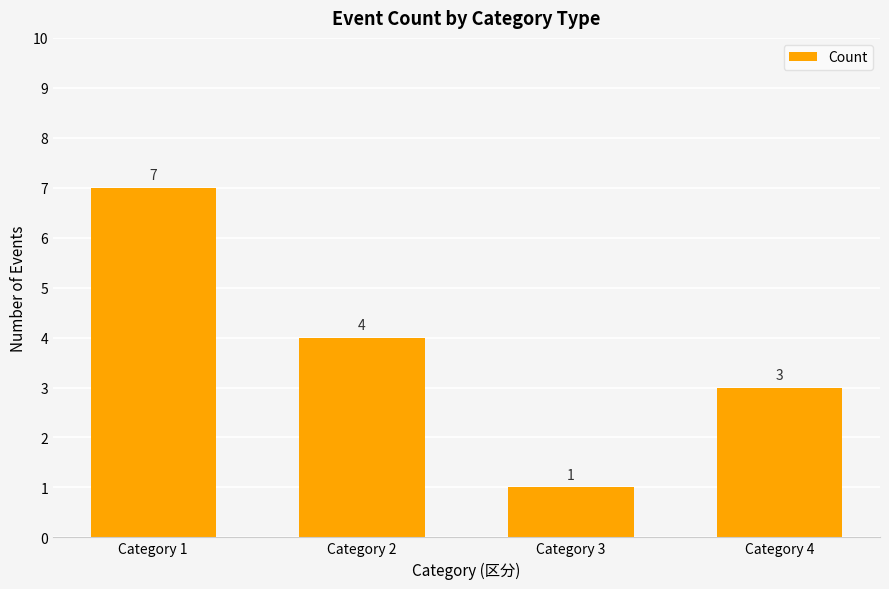

What is the value of the 3rd bar from the left?

1